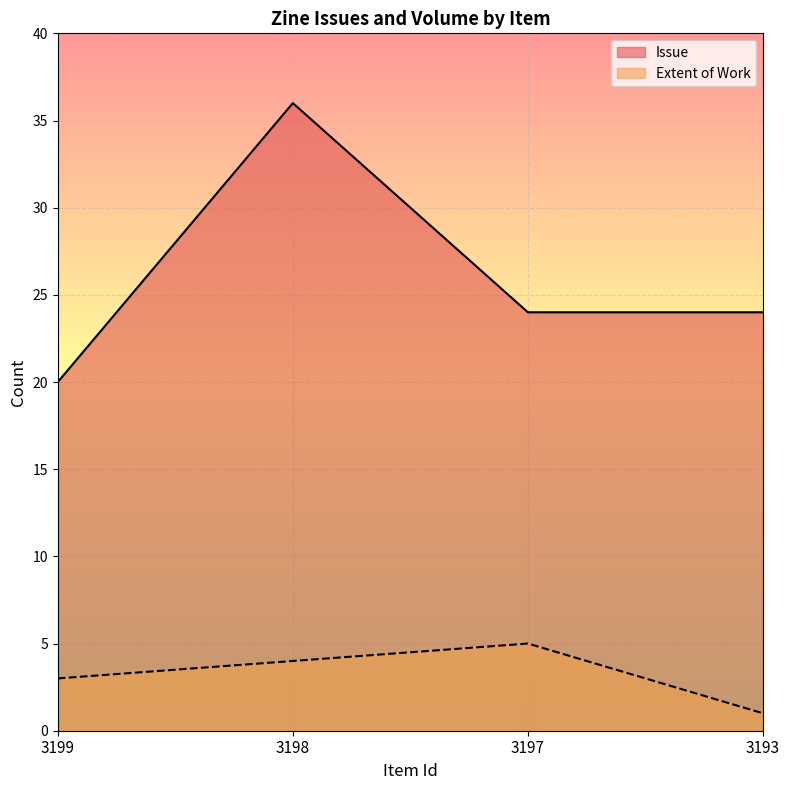

Which series changed the most between 3198 and 3193?

Issue